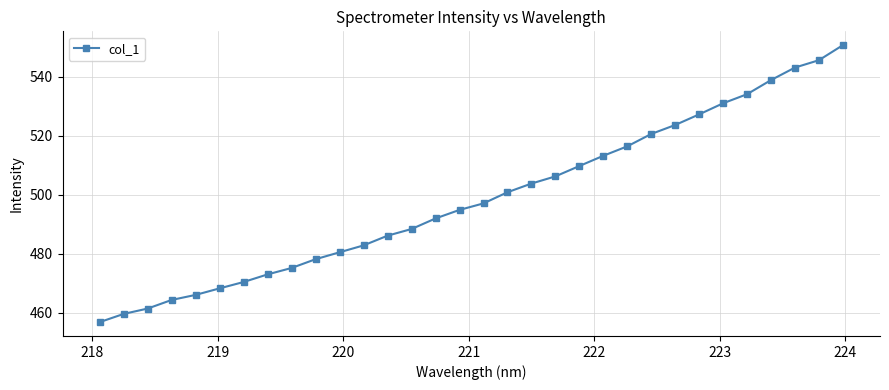

What is the value of the 2nd point from the left?

459.7